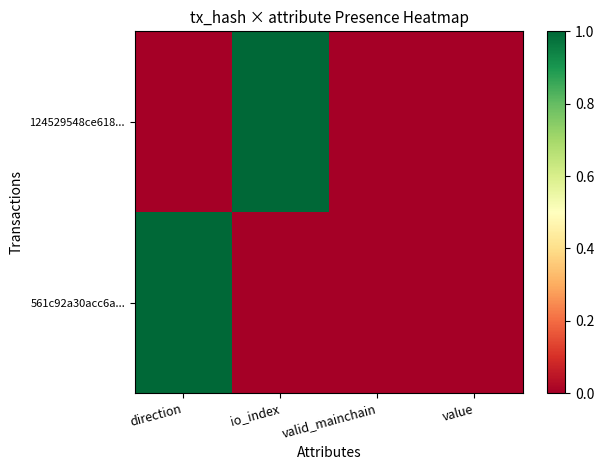

What is the difference between the highest and lowest values at io_index?

1